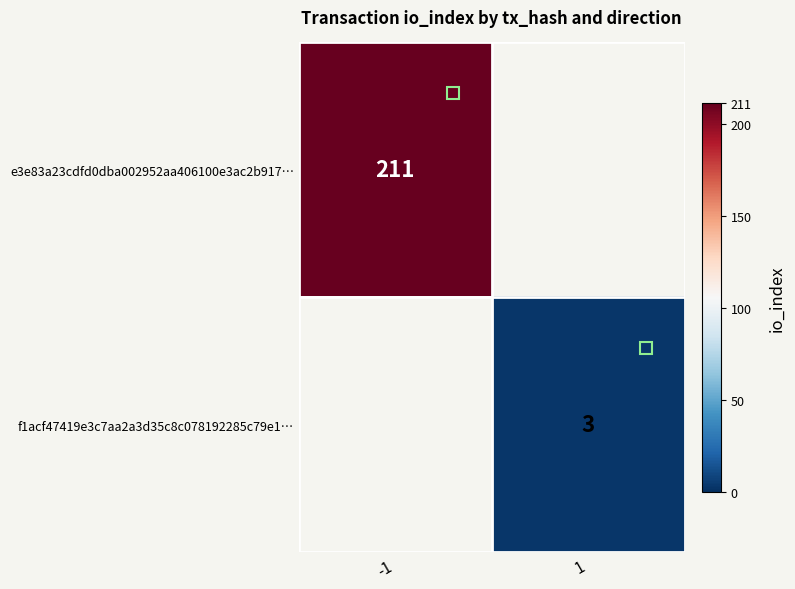

Is the value of e3e83a23cdfd0dba002952aa406100e3ac2b917… at -1 greater than the value of f1acf47419e3c7aa2a3d35c8c078192285c79e1… at 1?

Yes